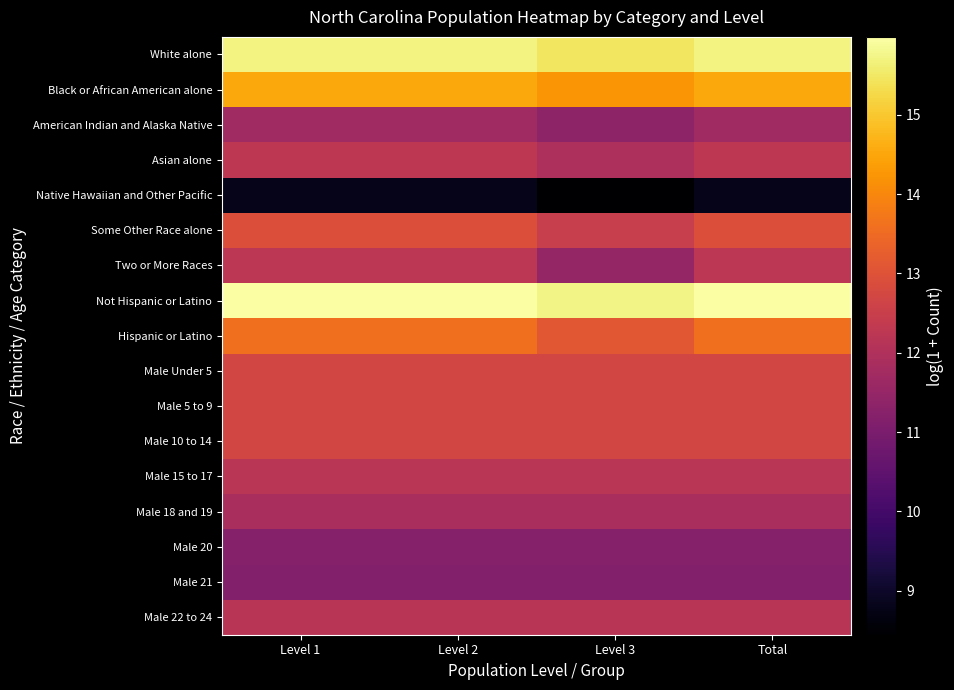

Which series has the largest total across all categories?

Not Hispanic or Latino